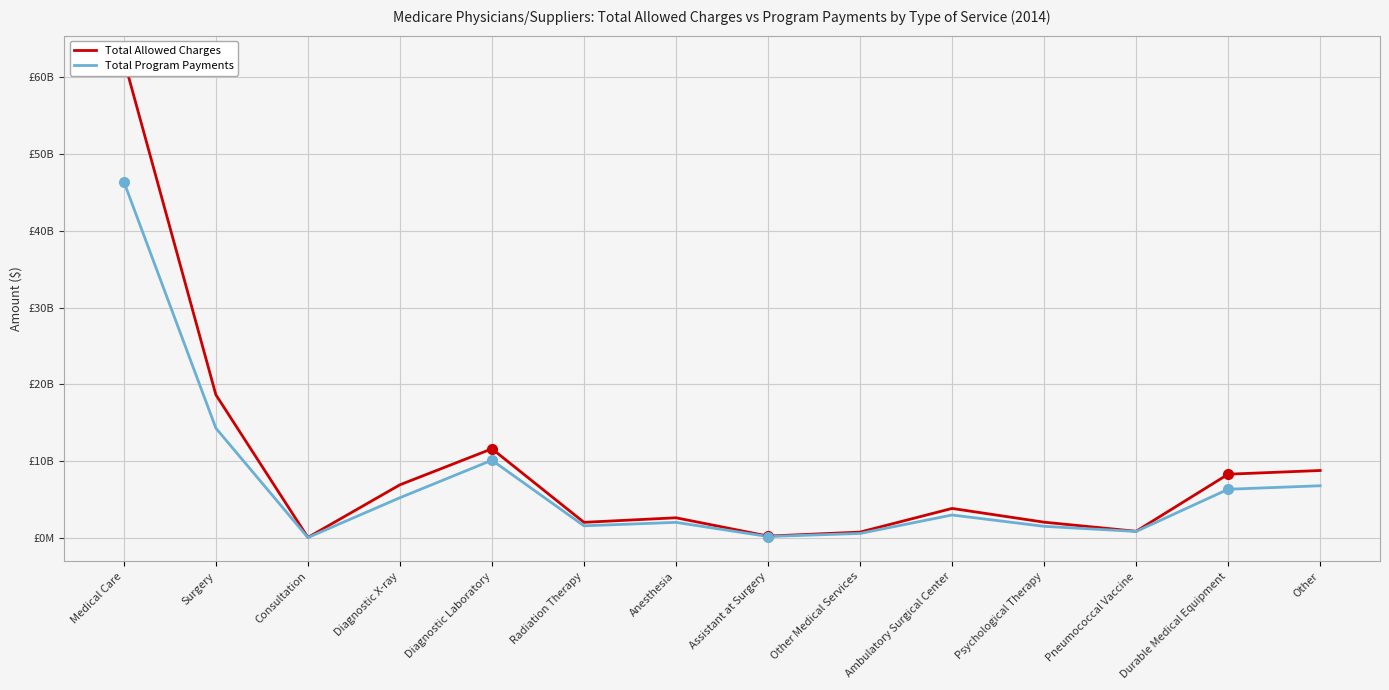

What is the label of the 14th point from the right?

Medical Care